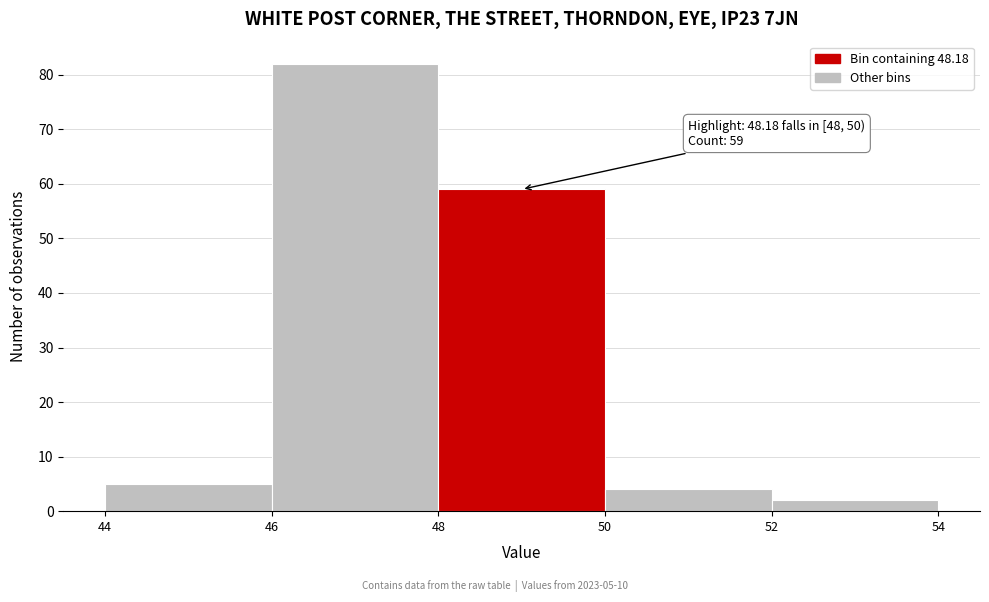

Which range on the x-axis has the tallest bar?

46 to 48